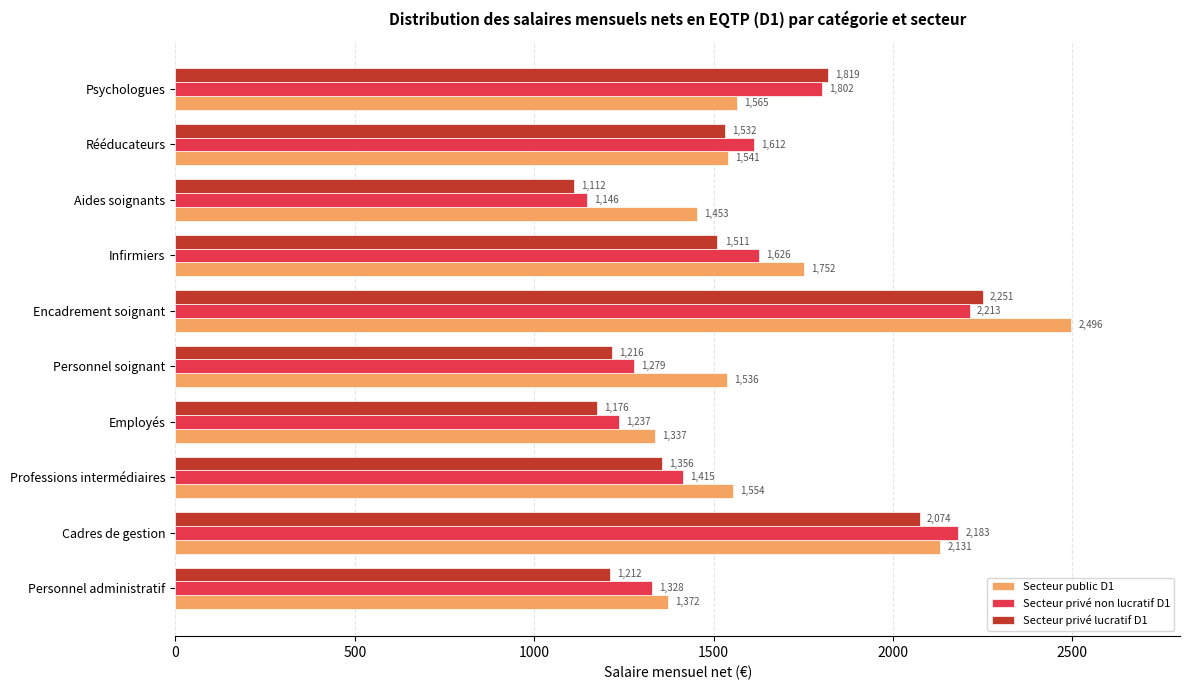

What is the difference between the highest and lowest values at Encadrement soignant?

283.0